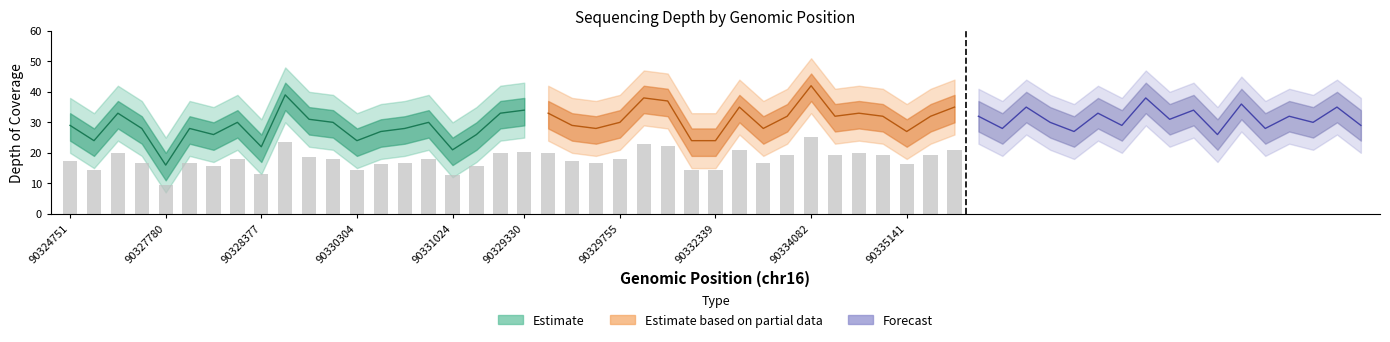

Is the value of depth at 90330304 greater than the value of depth_mid_upper at 90325741?

No